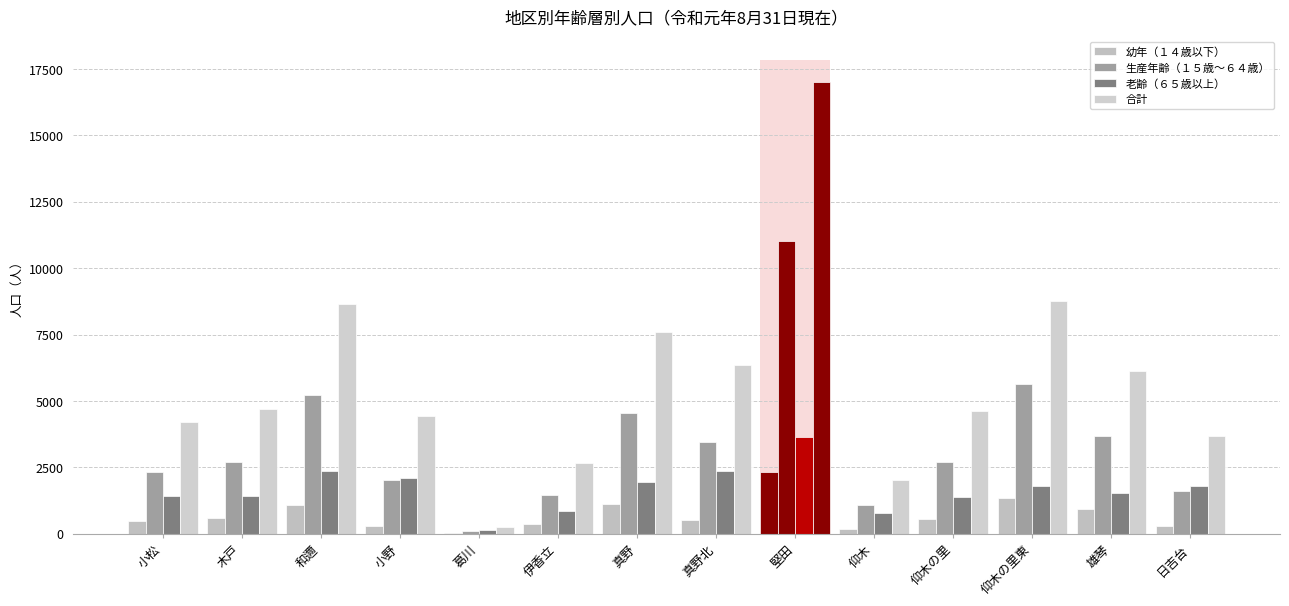

Which has a higher value, 堅田 or 真野北?

堅田